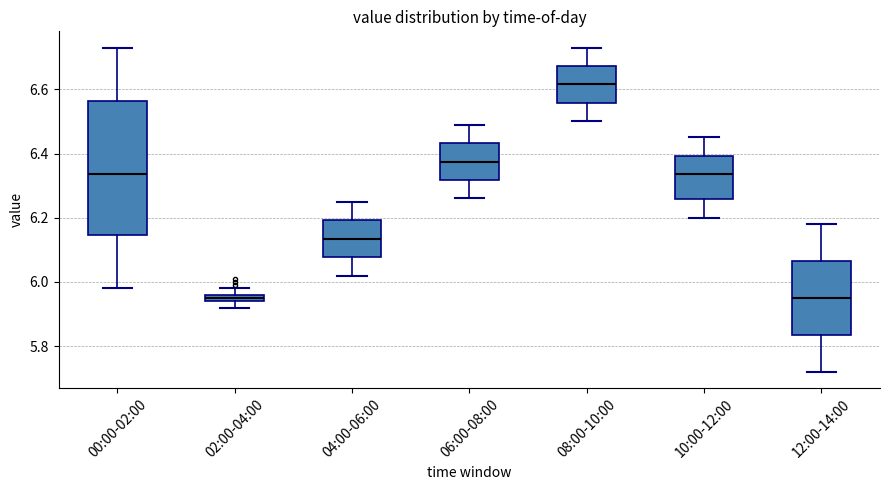

Where is the lower edge of the box for 10:00-12:00 on the y-axis? The values are not printed on the chart, so give them approximately, as read against the axis.

6.26